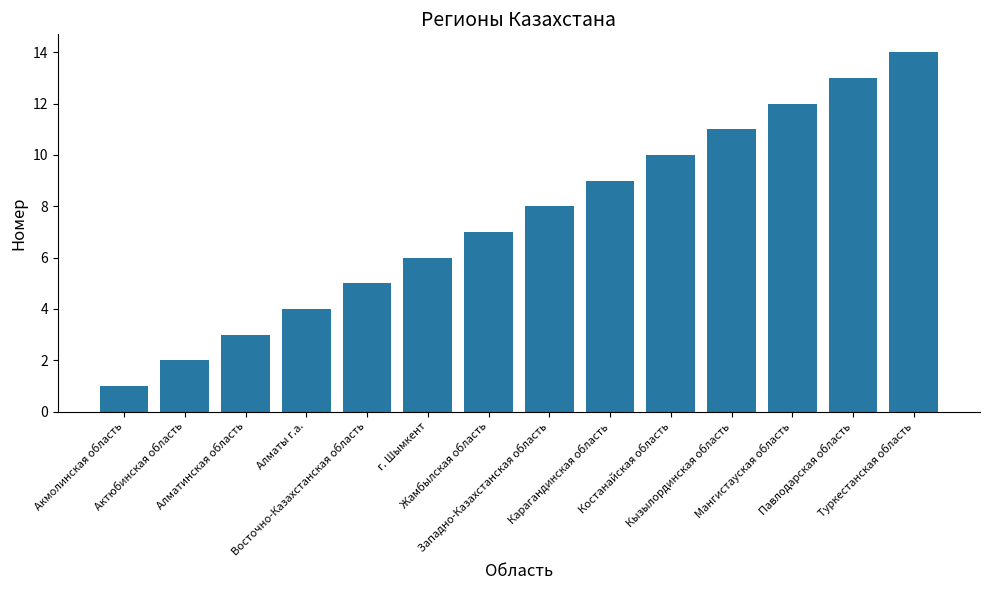

True or false: the data shows 3 at Павлодарская область.

False